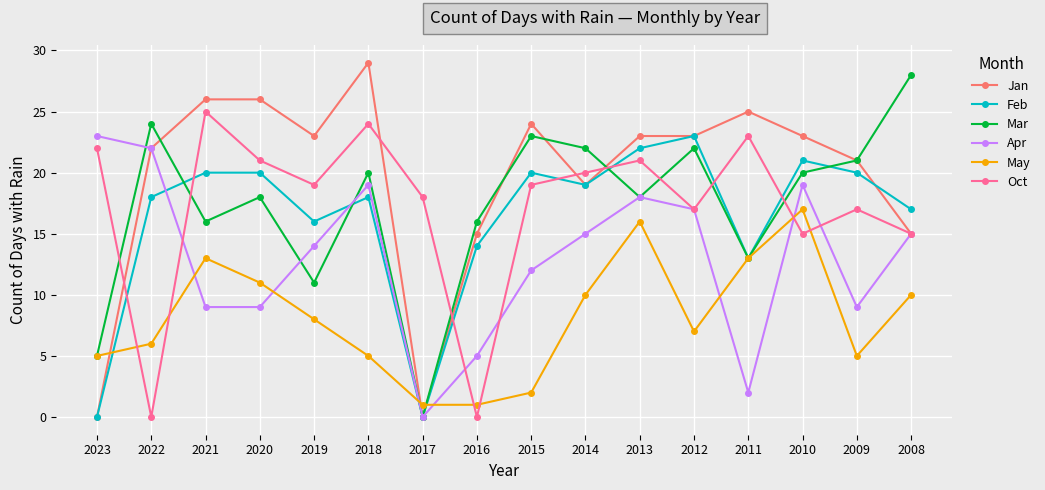

Where is Feb nearest to the value 11?

2011